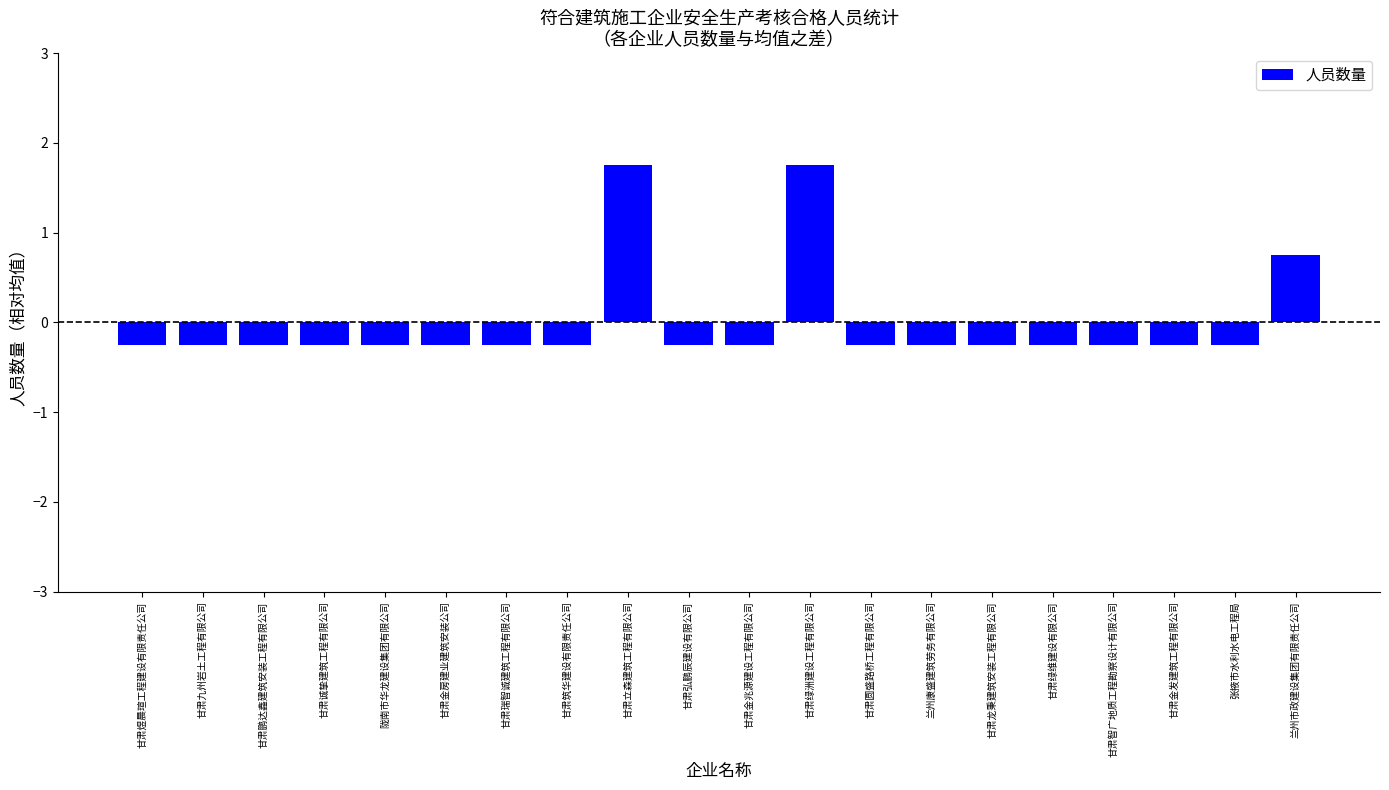

Reading left to right, what are all the values shown in this chart?

-0.2	-0.2	-0.2	-0.2	-0.2	-0.2	-0.2	-0.2	1.8	-0.2	-0.2	1.8	-0.2	-0.2	-0.2	-0.2	-0.2	-0.2	-0.2	0.8